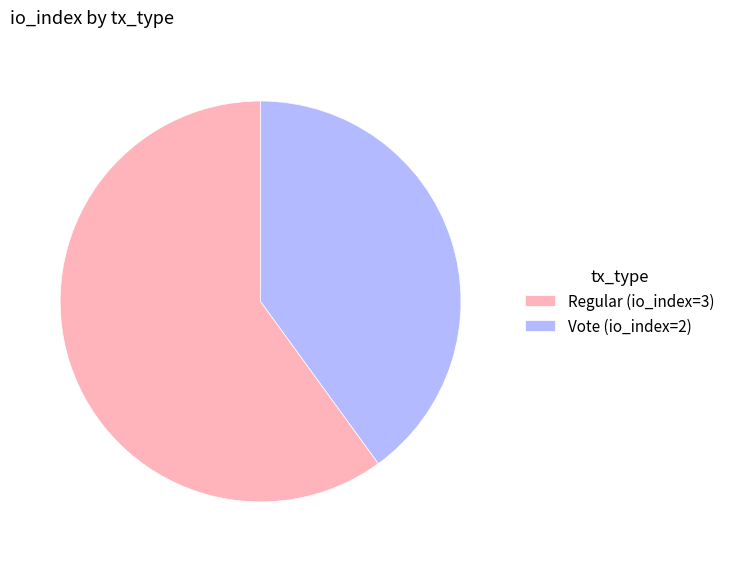

Is it true that Regular (io_index=3) is 54% of the pie?

False